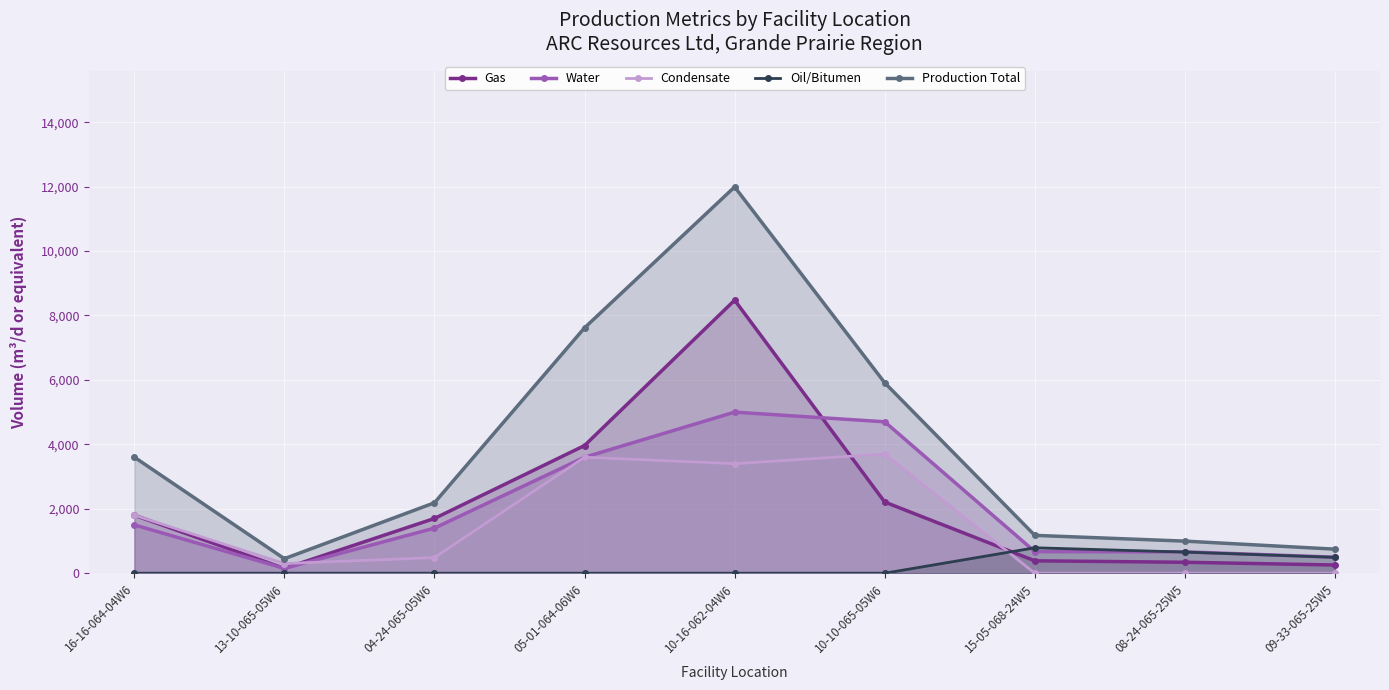

What are all the series names shown in the legend?

Gas, Water, Condensate, Oil/Bitumen, Production Total